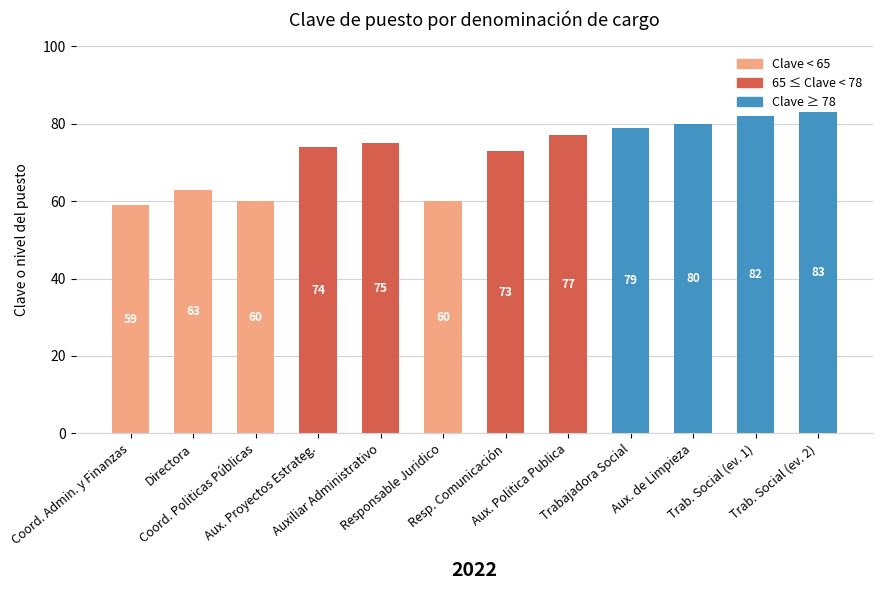

Read the value at Auxiliar Administrativo, to the nearest 10.

80